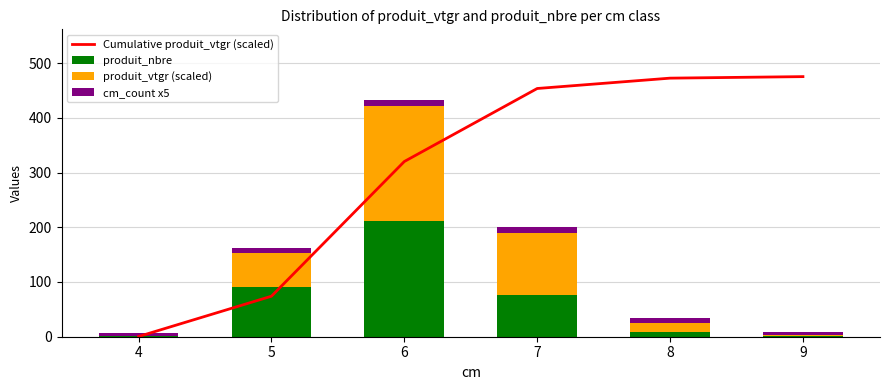

How many values in the cm_count x5 series are below 10?

2